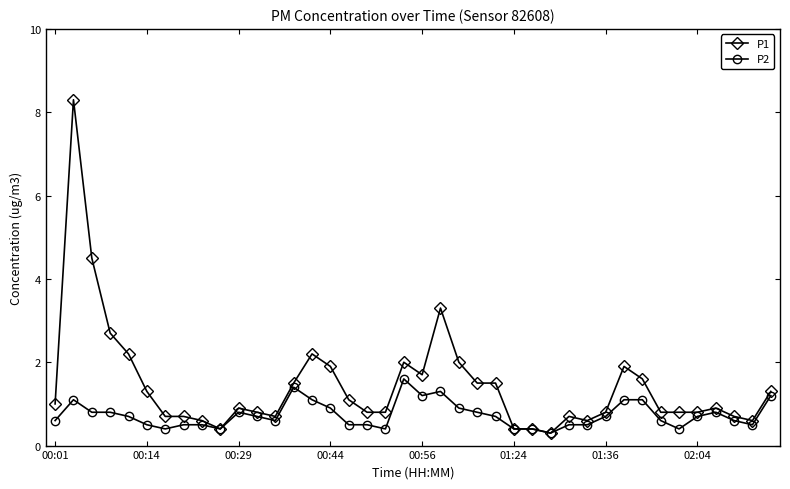

Which series has the largest total across all categories?

P1